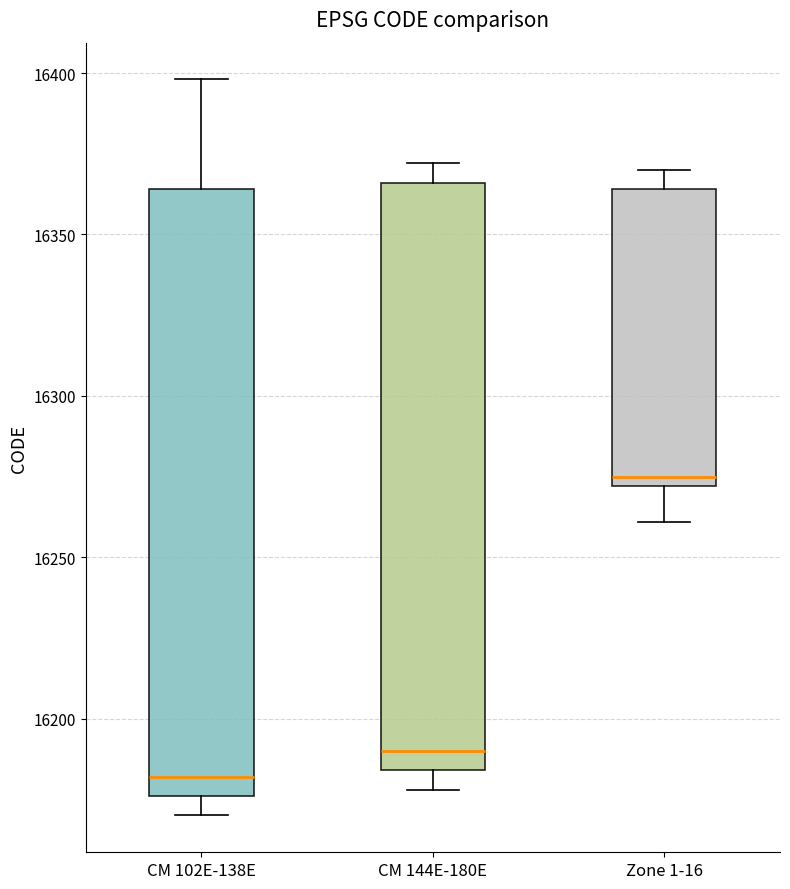

Where is the lower edge of the box for CM 144E-180E on the y-axis? The values are not printed on the chart, so give them approximately, as read against the axis.

16185